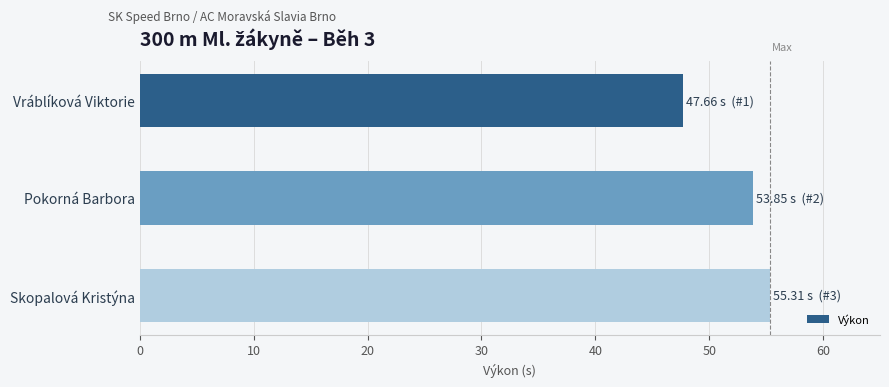

What is the ratio of the value at Pokorná Barbora to the value at Skopalová Kristýna?

1.0